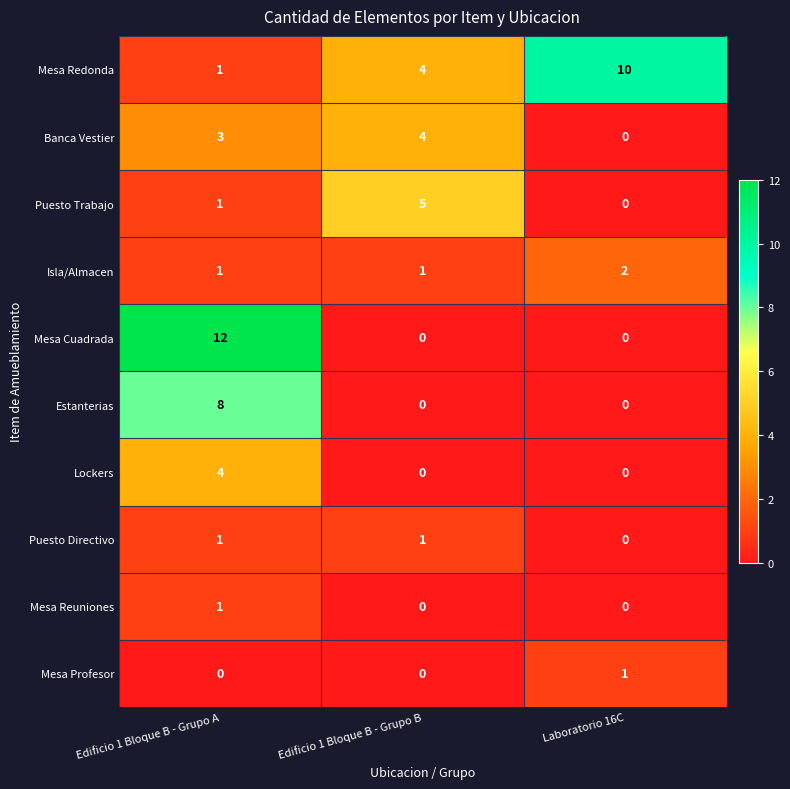

What is the difference between the Lockers values at Edificio 1 Bloque B - Grupo A and Edificio 1 Bloque B - Grupo B?

4